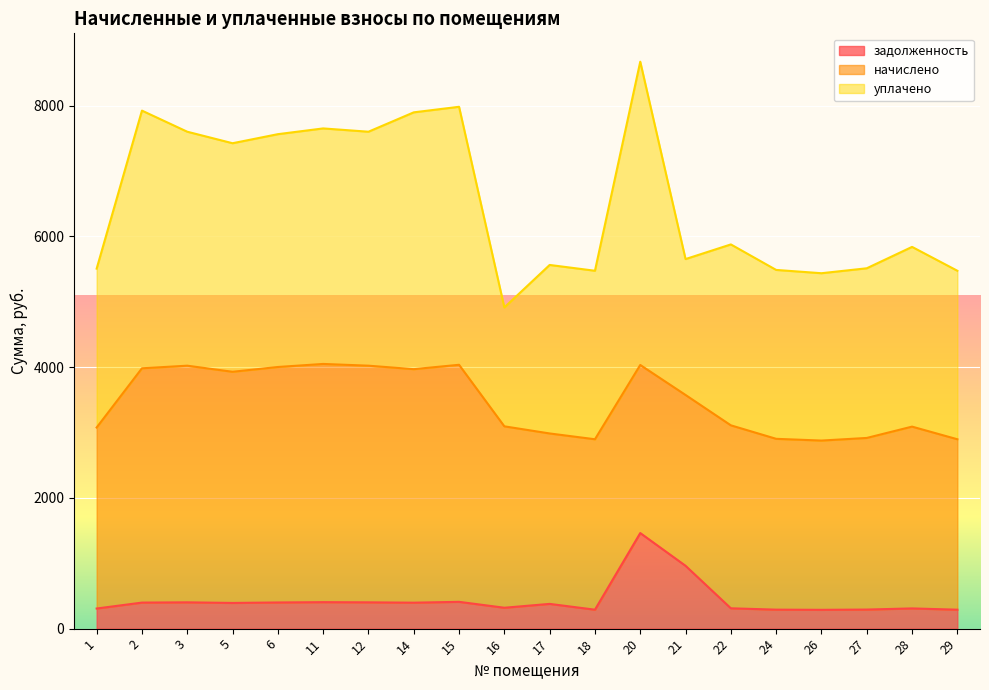

Which series has the largest total across all categories?

уплачено